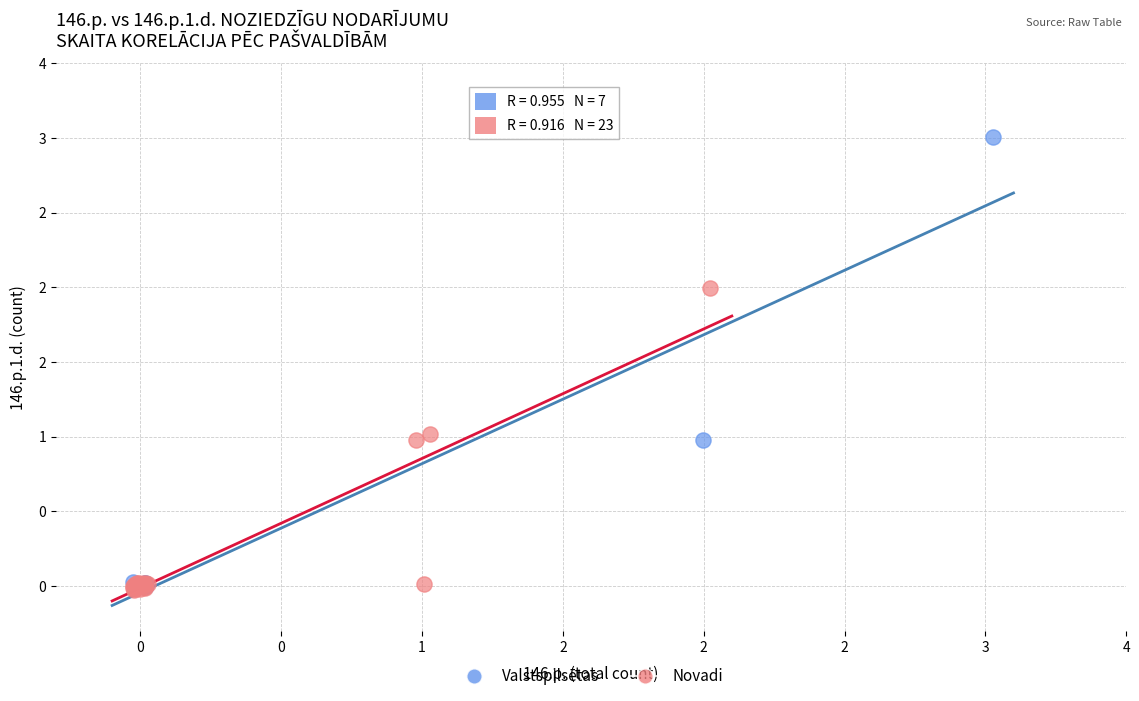

Which series has the largest Y range (max minus min)?

Valstspilsētas